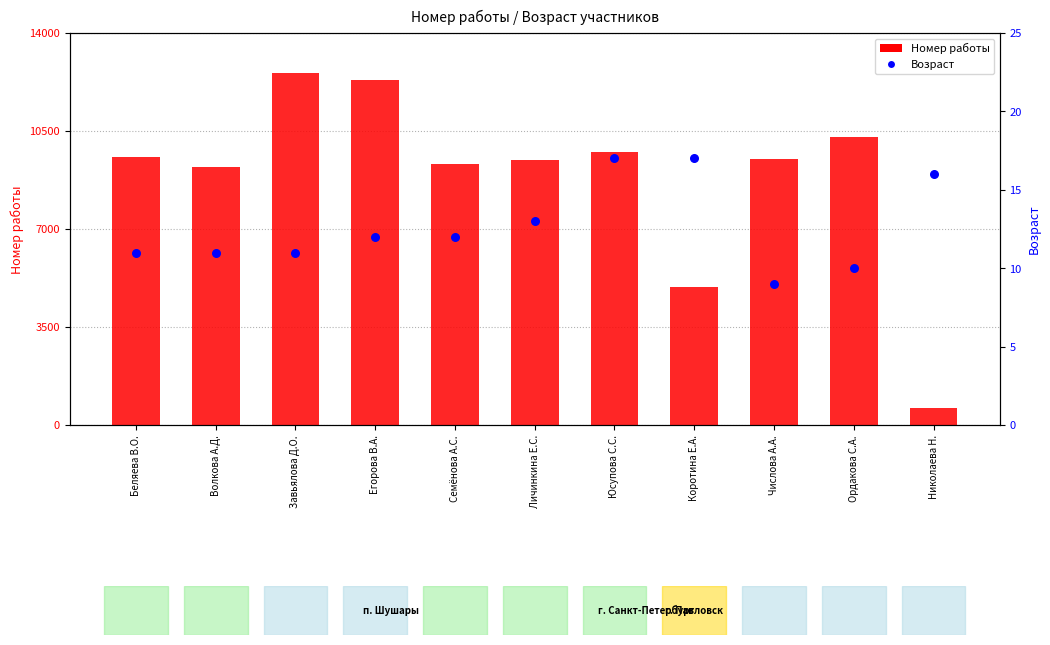

What are all the series names shown in the legend?

Номер работы, Возраст